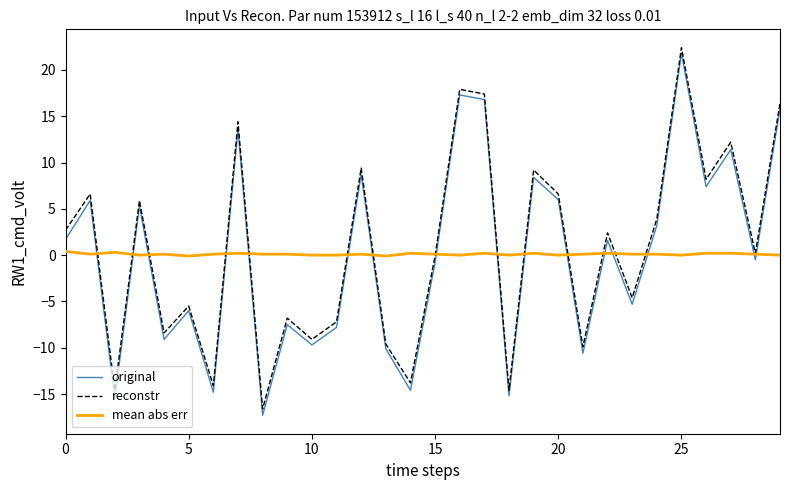

What is the smallest value displayed?

-17.3